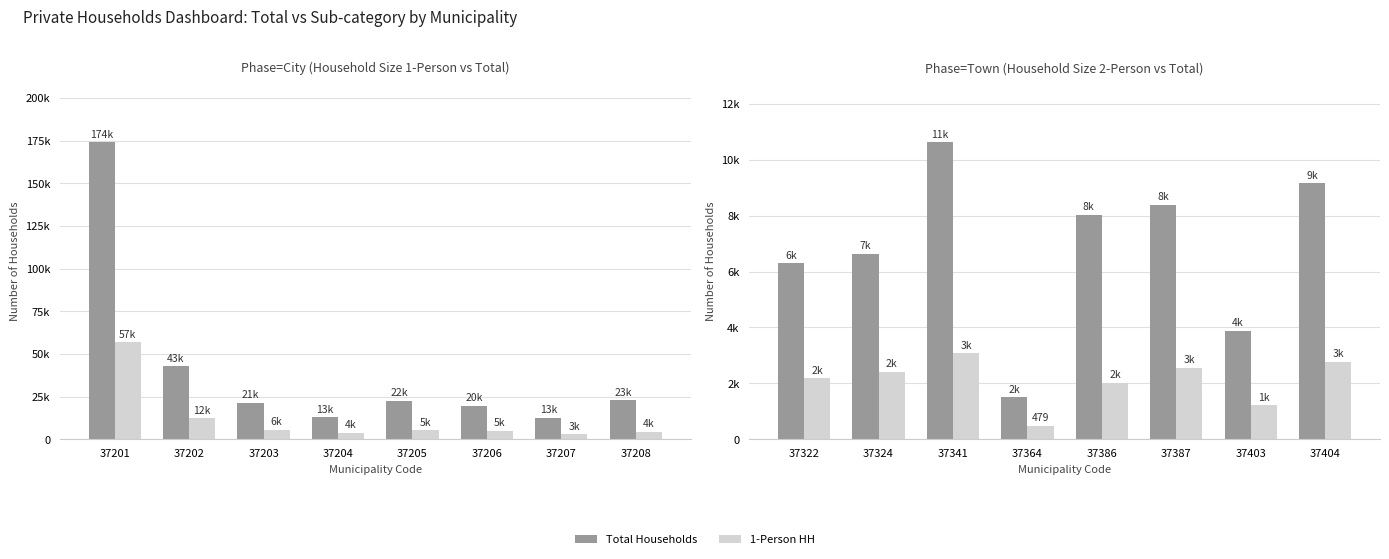

Is it true that 1-Person HH equals 39355 at 37201?

False